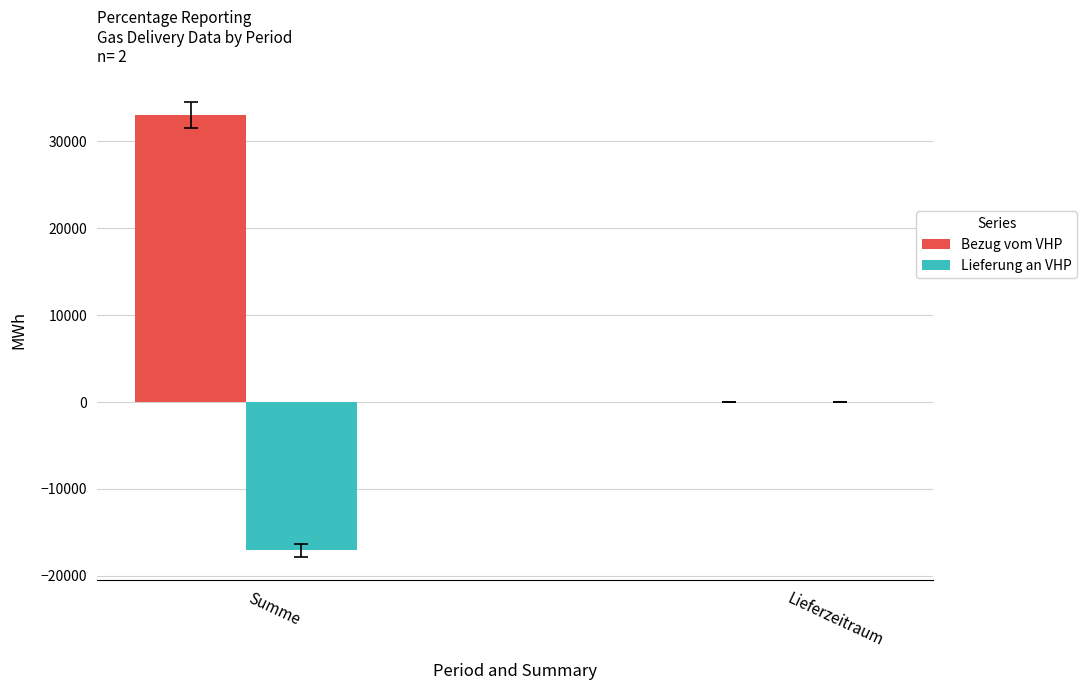

True or false: Bezug vom VHP has a value of 18187 at Lieferzeitraum.

False